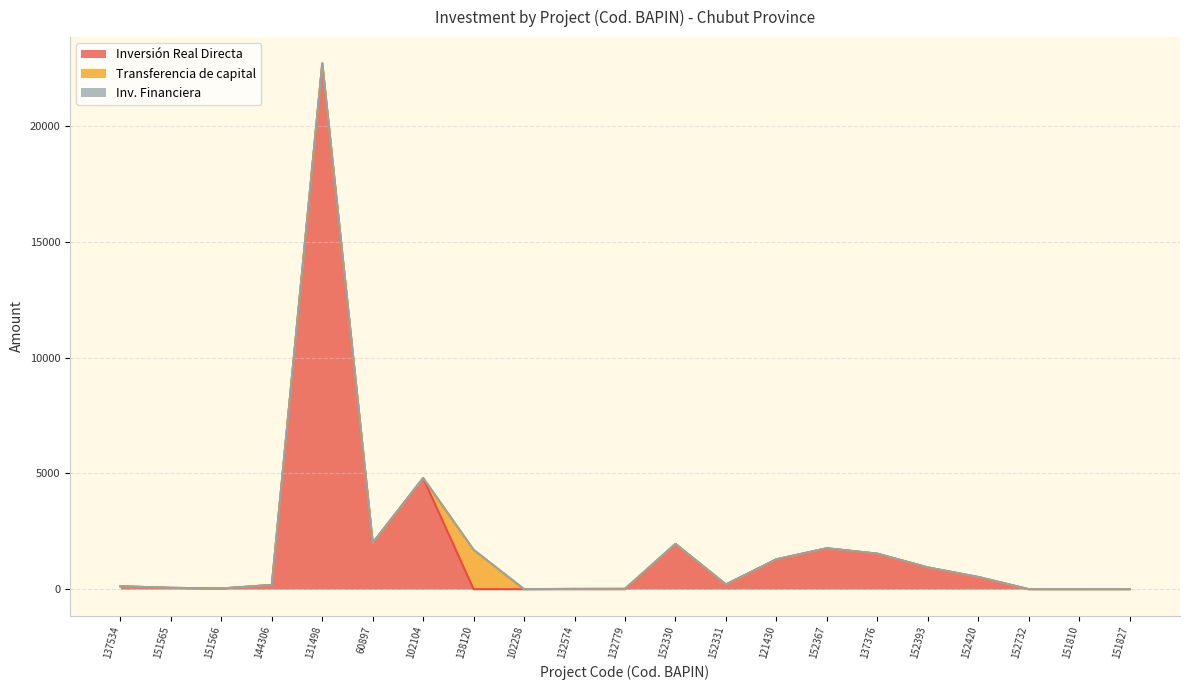

The Transferencia de capital series shows -999.9 at 102104. True or false?

False